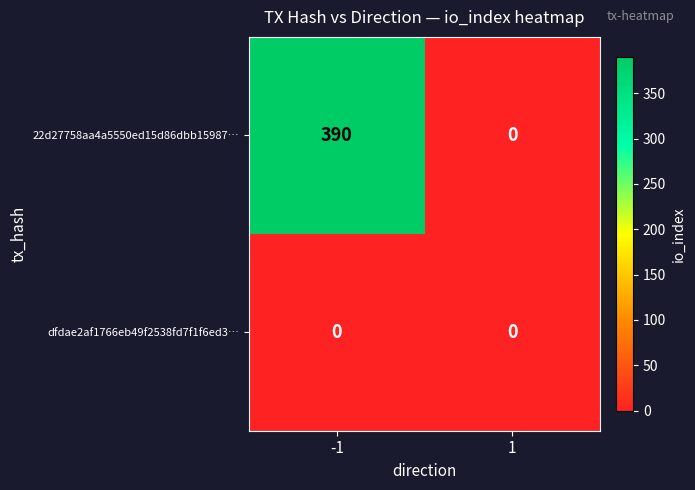

What is the approximate value of 22d27758aa4a5550ed15d86dbb15987… at -1, to the nearest 5?

390